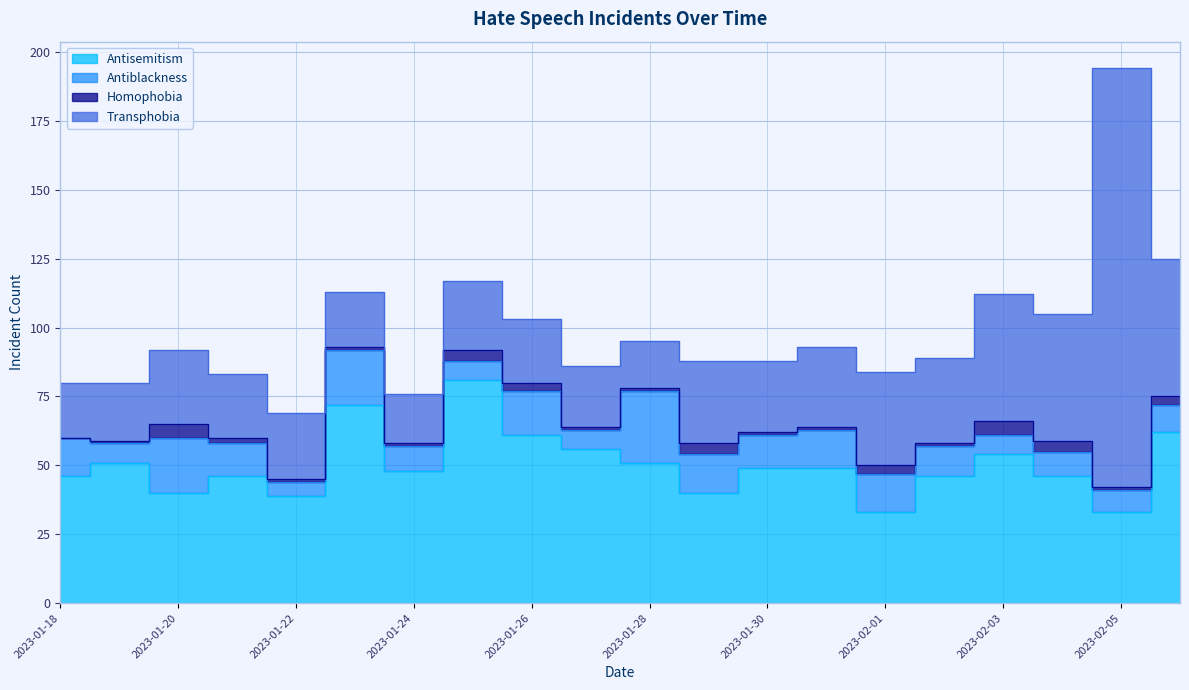

How many values in the homophobia series are below 1?

1